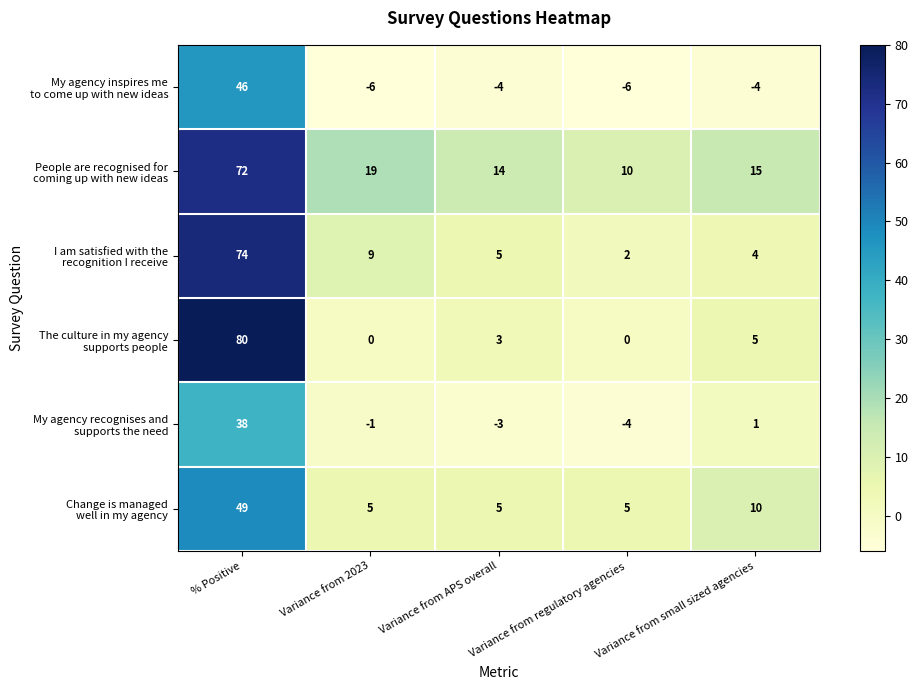

What is the minimum value shown in the chart?

-6